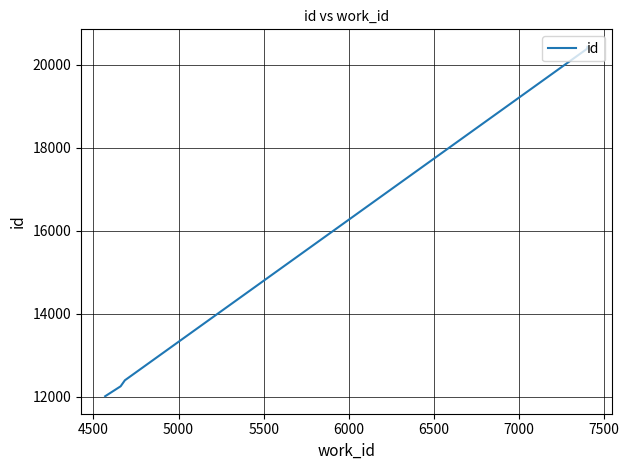

Does the chart display data point markers on the line(s)?

No